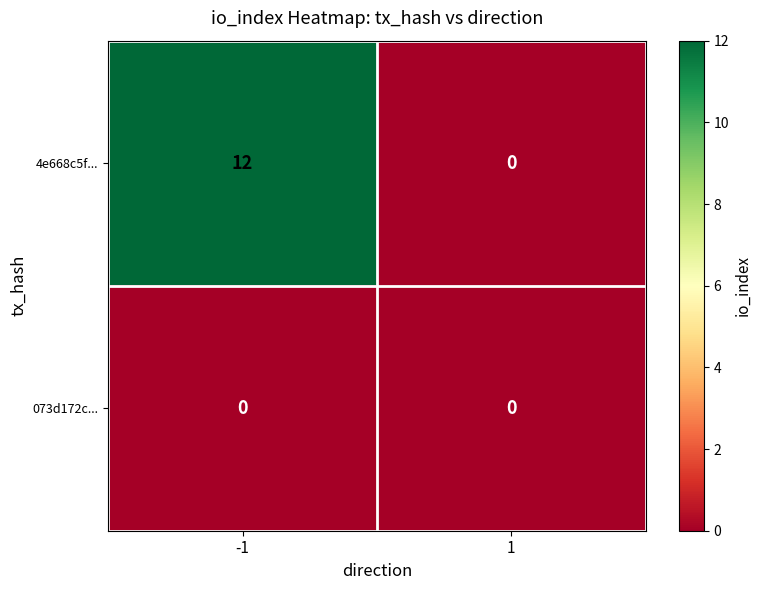

Is it true that 4e668c5f... equals 17 at -1?

False